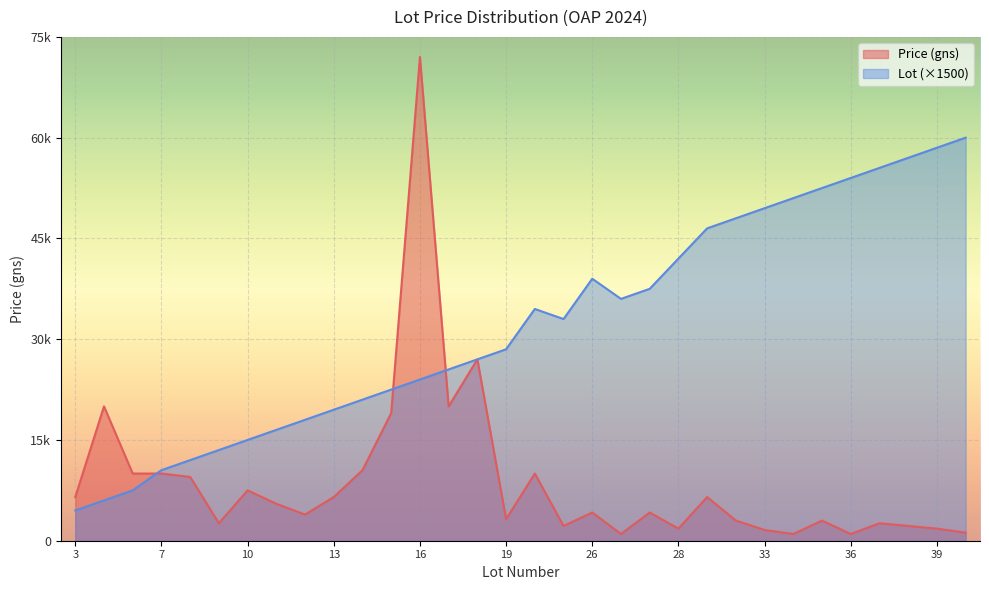

At which label is Price (gns) closest to 36500?

18